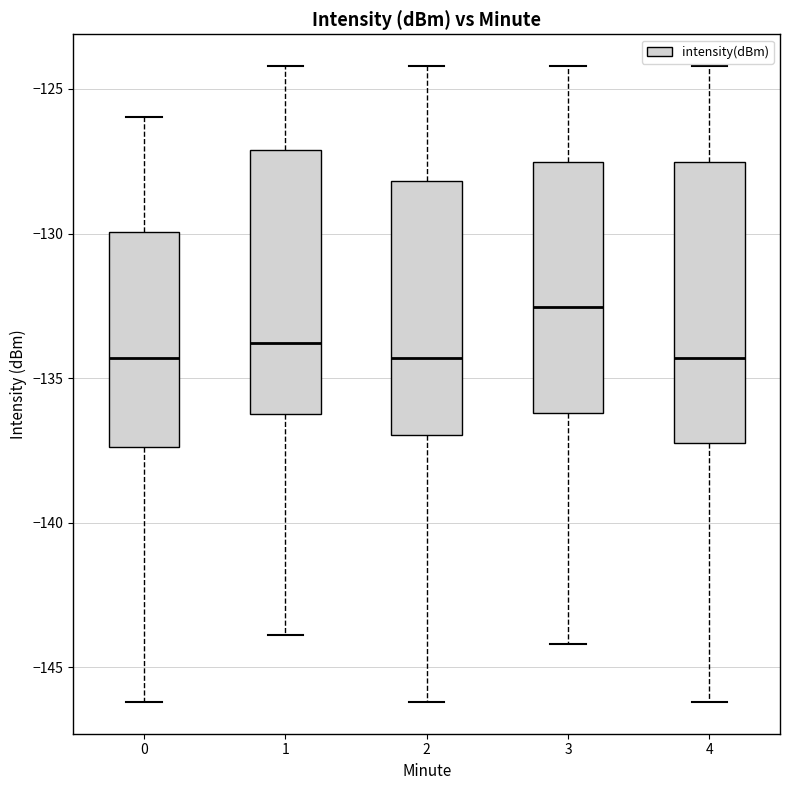

Reading left to right, transcribe this box plot: for each box, give where its median line is, the range the box spans, and where its two whiskers end, as read against the y-axis. The values are not printed on the chart, so give them approximately, as read against the axis.

0: median -134.5, box -137.5 to -130.0, whiskers -146.0 to -126.0
1: median -134.0, box -136.0 to -127.0, whiskers -144.0 to -124.0
2: median -134.5, box -137.0 to -128.0, whiskers -146.0 to -124.0
3: median -132.5, box -136.0 to -127.5, whiskers -144.0 to -124.0
4: median -134.5, box -137.5 to -127.5, whiskers -146.0 to -124.0